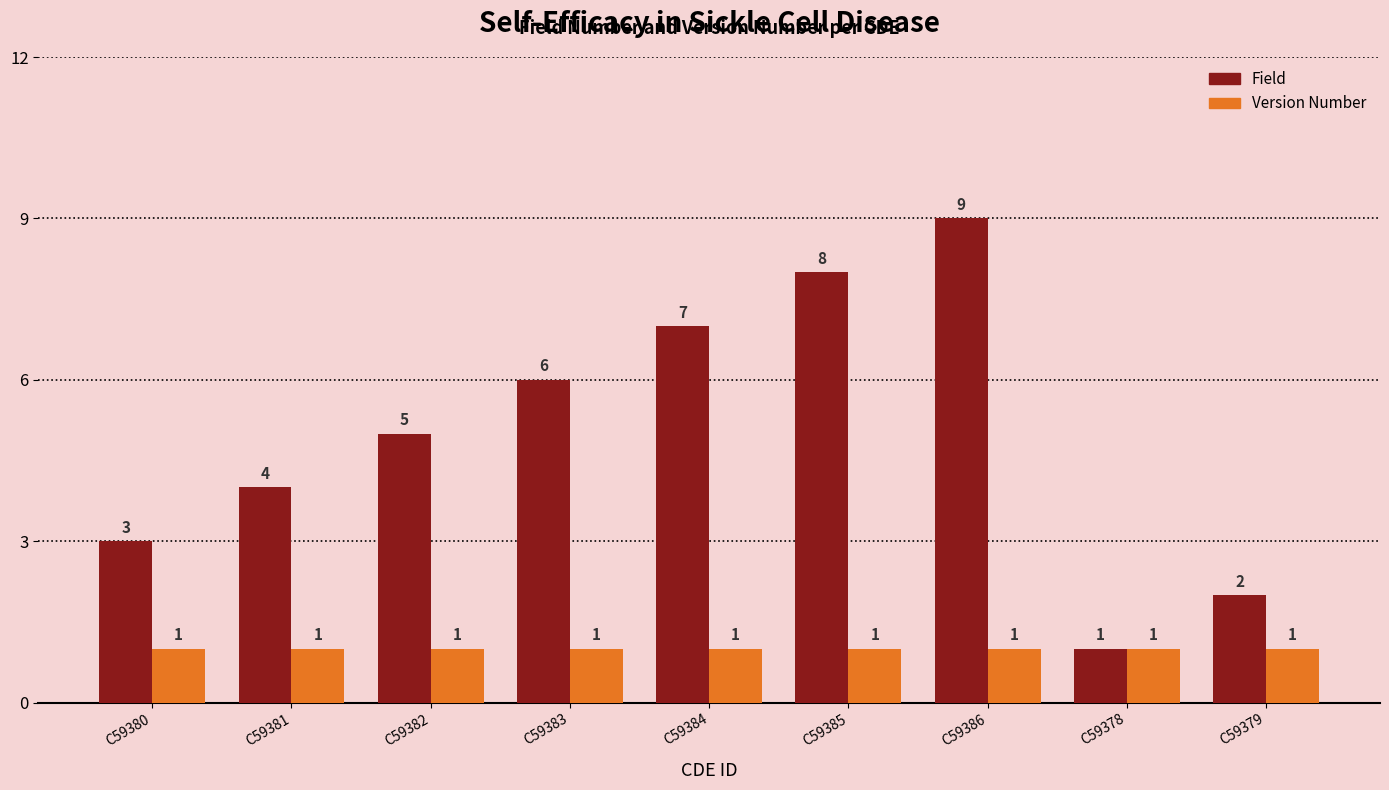

What is the average value of the Version Number series?

1